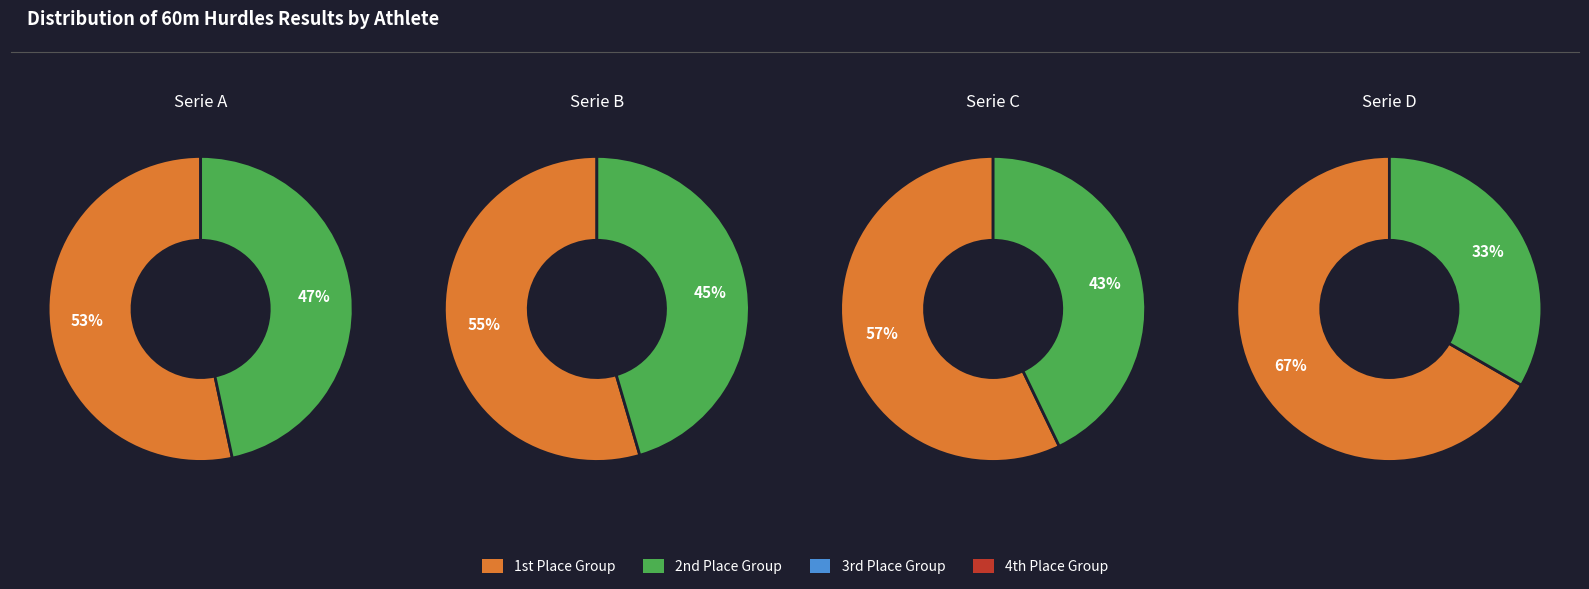

Is it true that Gašpar Adam is 6% of the pie?

False